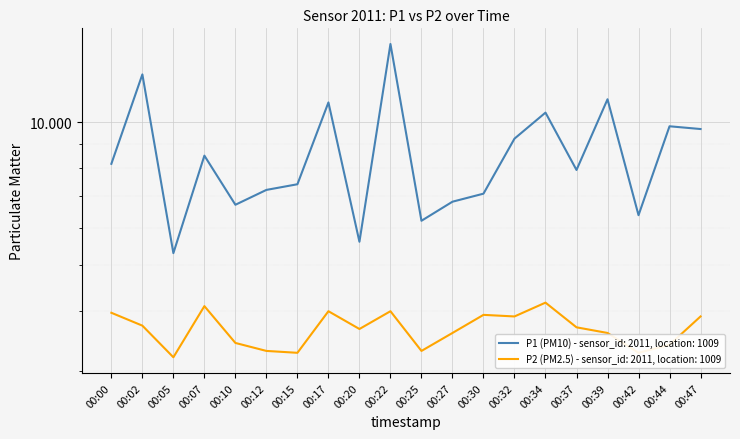

What is the value of the P1 point at the 9th from the left?

5.6